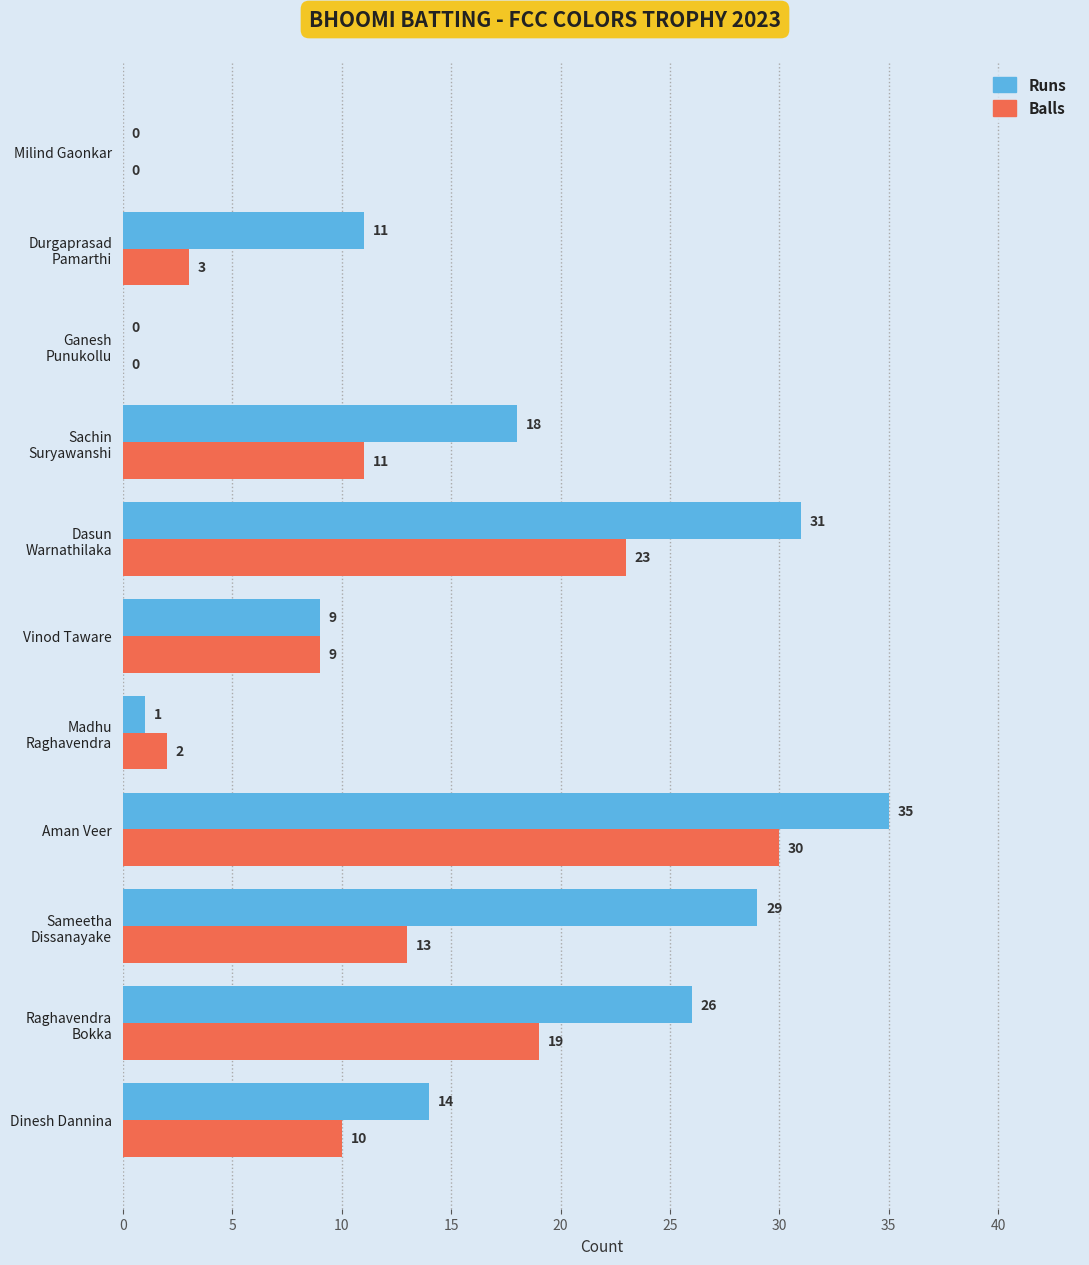

At which category does the chart reach its peak across all series?

Aman Veer